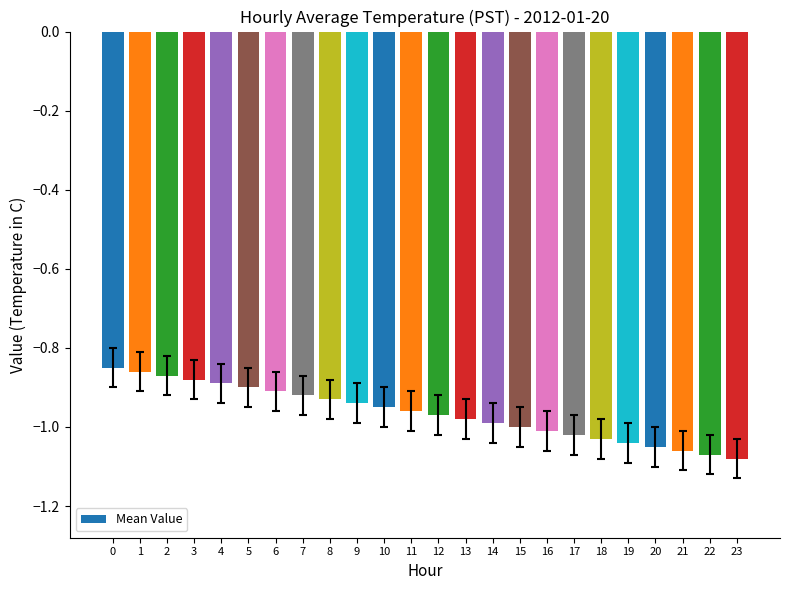

How many distinct data groups are displayed?

1